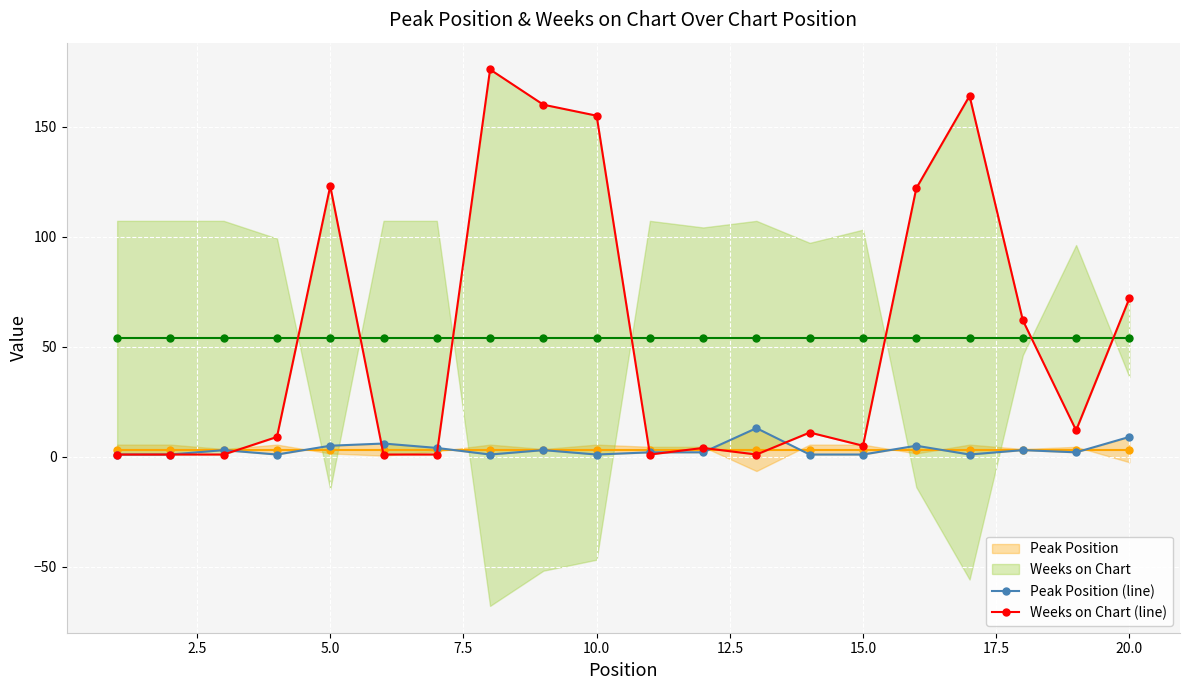

Rank the series by their average value, from highest to lowest.

Weeks on Chart (line), Peak Position (line)